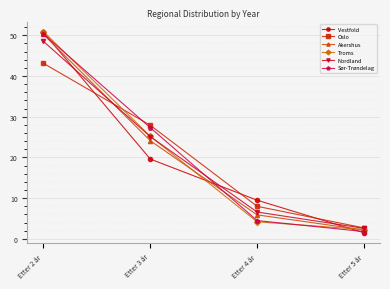

Reading left to right, what are all the values shown in this chart?

Vestfold: Etter 2 år=50.7	Etter 3 år=19.6	Etter 4 år=9.5	Etter 5 år=1.5
Oslo: Etter 2 år=43.1	Etter 3 år=27.9	Etter 4 år=8.0	Etter 5 år=2.7
Akershus: Etter 2 år=50.2	Etter 3 år=24.1	Etter 4 år=5.9	Etter 5 år=2.2
Troms: Etter 2 år=50.9	Etter 3 år=25.2	Etter 4 år=4.2	Etter 5 år=2.3
Nordland: Etter 2 år=48.5	Etter 3 år=25.1	Etter 4 år=6.6	Etter 5 år=2.6
Sør-Trøndelag: Etter 2 år=50.3	Etter 3 år=27.3	Etter 4 år=4.5	Etter 5 år=1.8